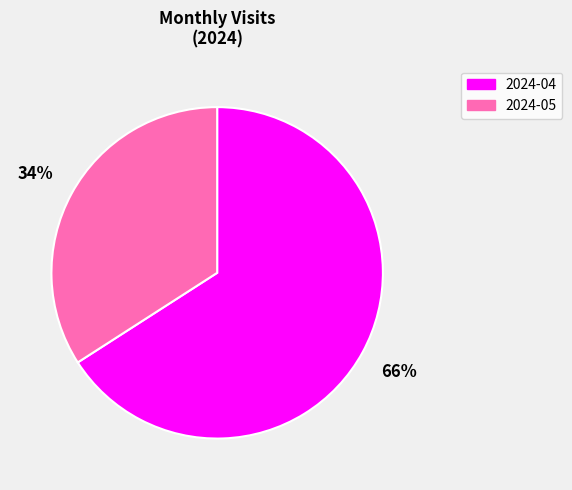

Which category has the smallest portion of the pie?

2024-05